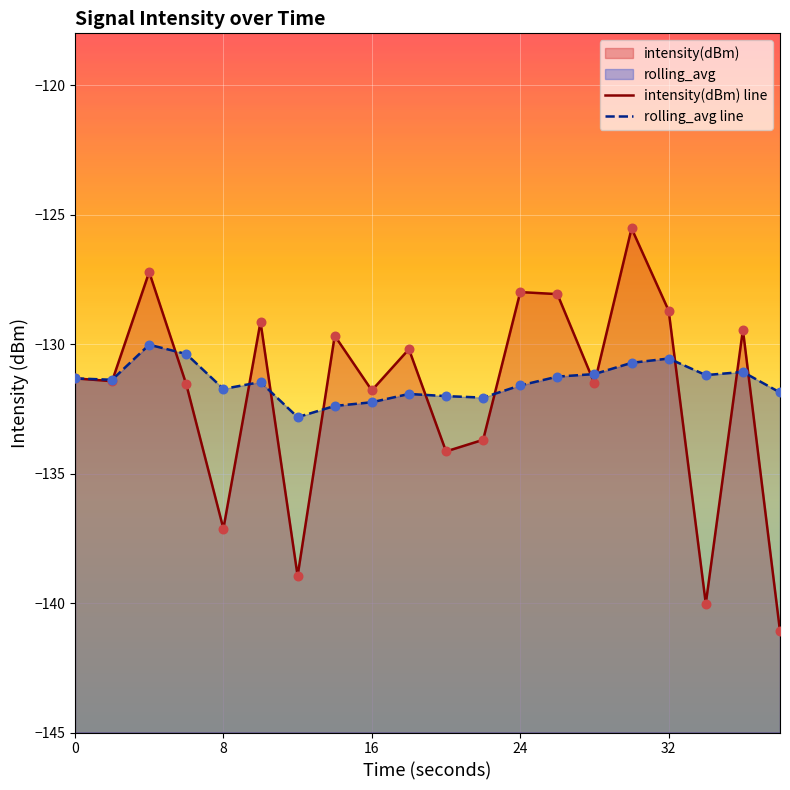

Which series contains the lowest Y value?

intensity(dBm) line